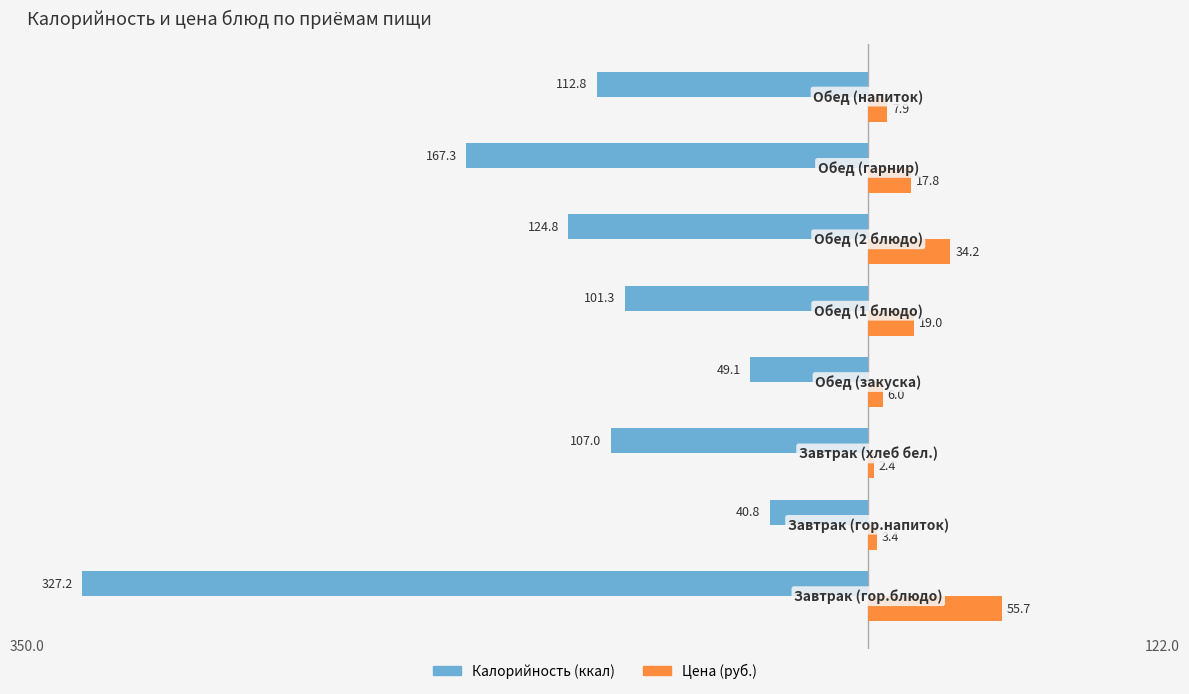

True or false: Цена (руб.) has a value of 9.2 at 3.

False